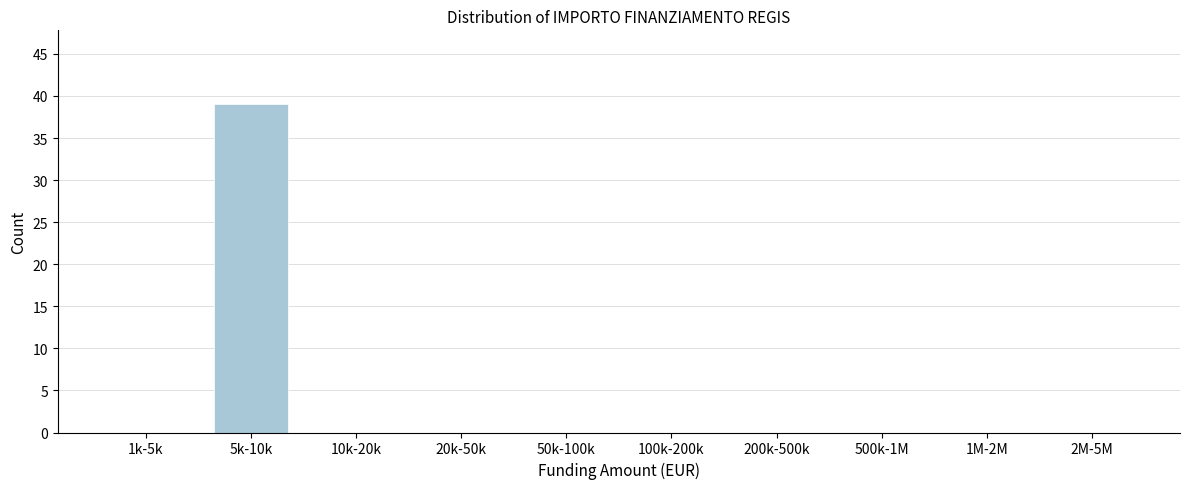

Reading right to left, list all the values displayed in this chart.

2M-5M=0	1M-2M=0	500k-1M=0	200k-500k=0	100k-200k=0	50k-100k=0	20k-50k=0	10k-20k=0	5k-10k=39	1k-5k=0